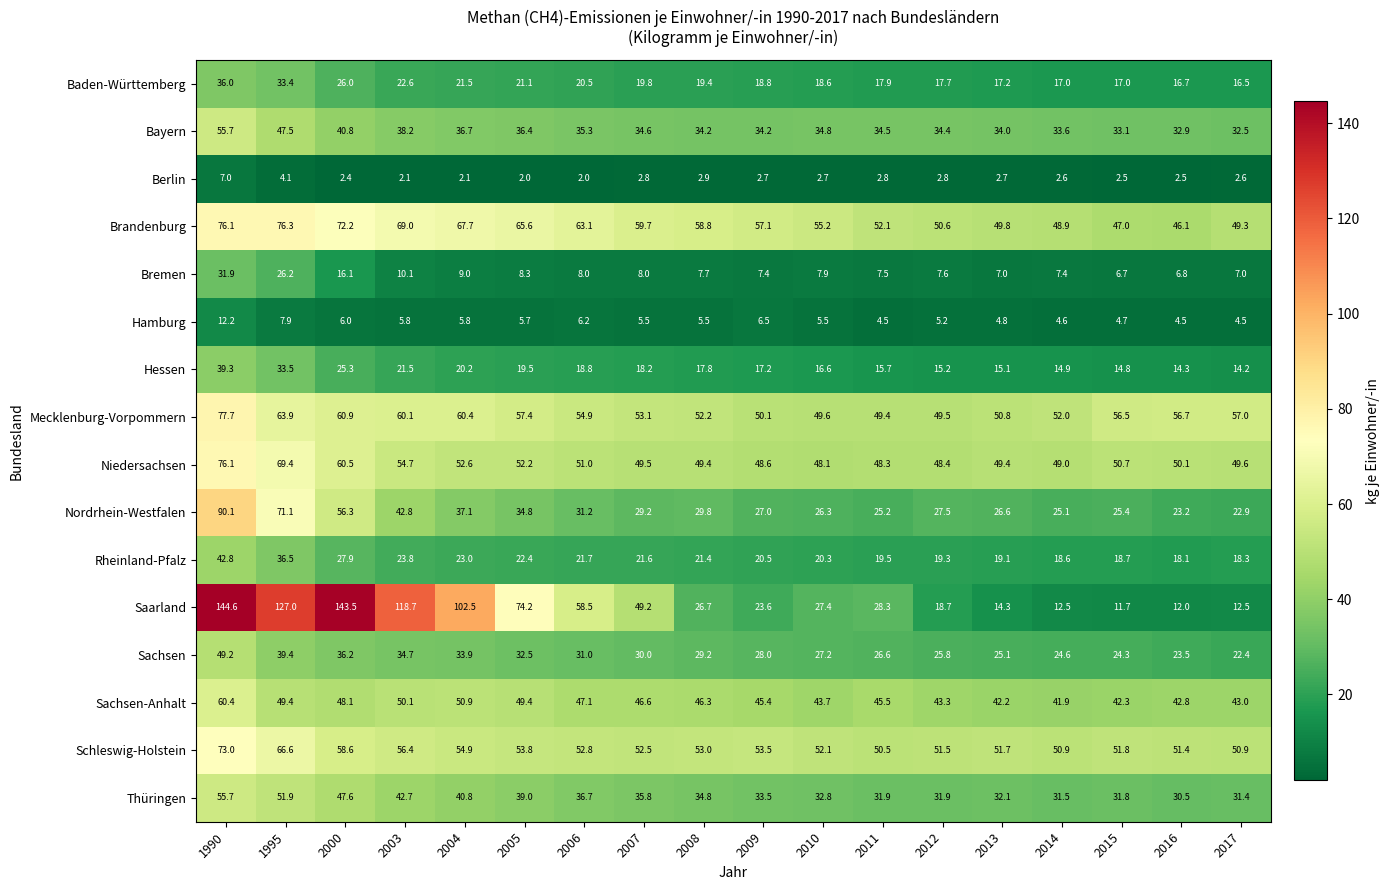

What is the sum of the Saarland values at 1990 and 2011?

172.9